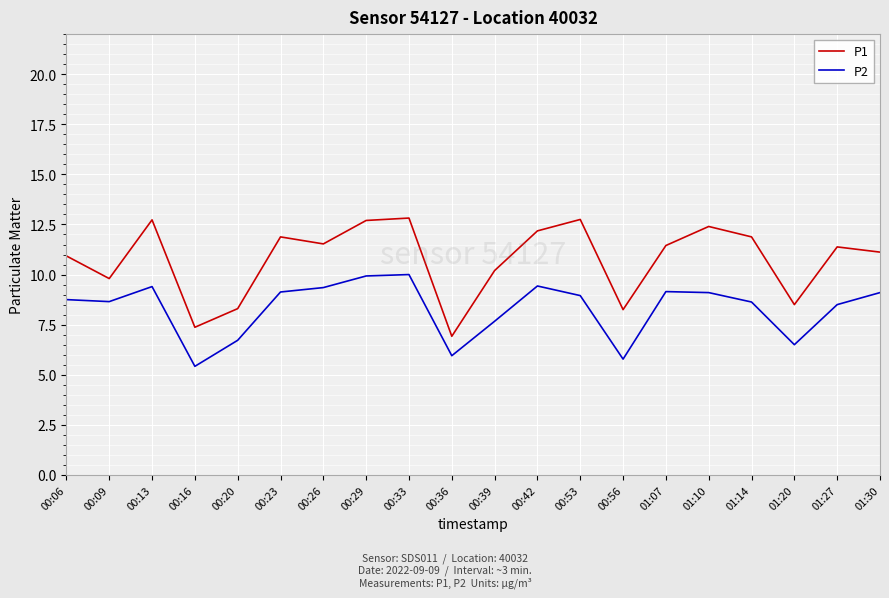

Between 00:36 and 01:14, which series saw the biggest shift?

P1